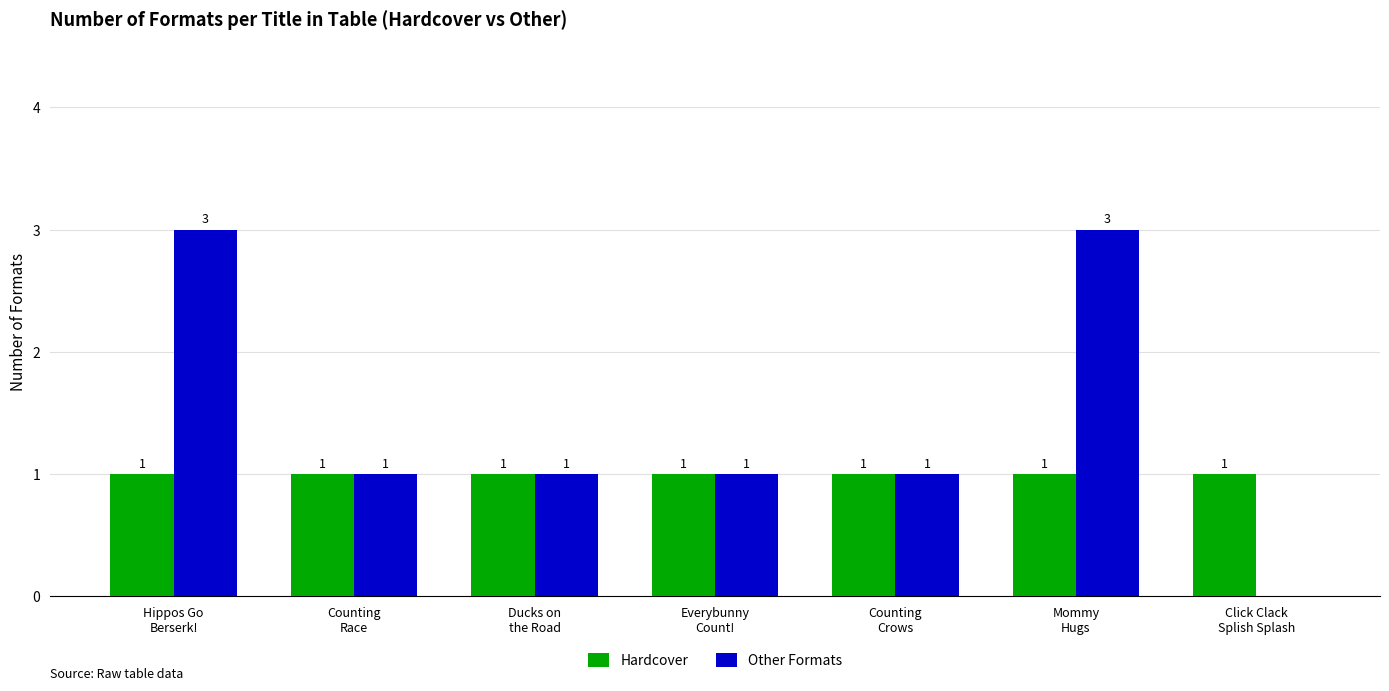

What is the maximum value for Other Formats?

3